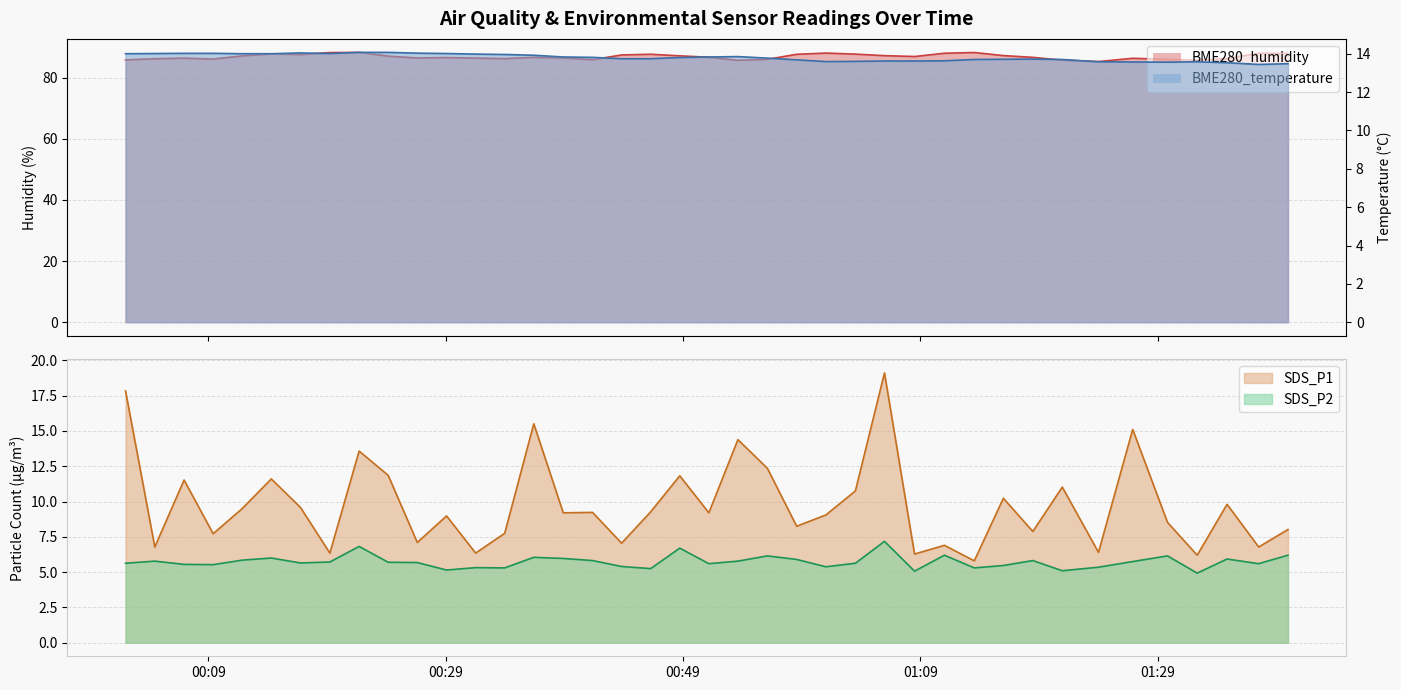

How many data points in SDS_P1 are above 9?

22